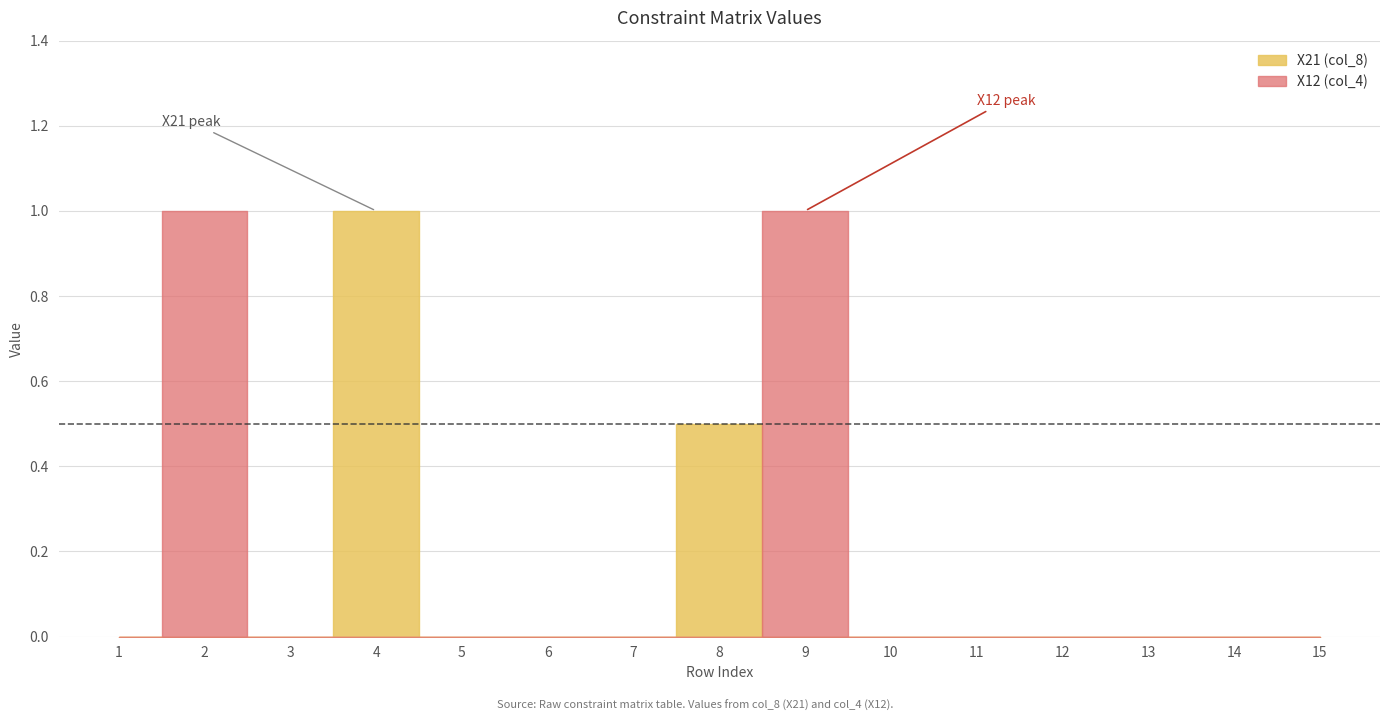

Which series has the largest total across all categories?

X12 (col_4)